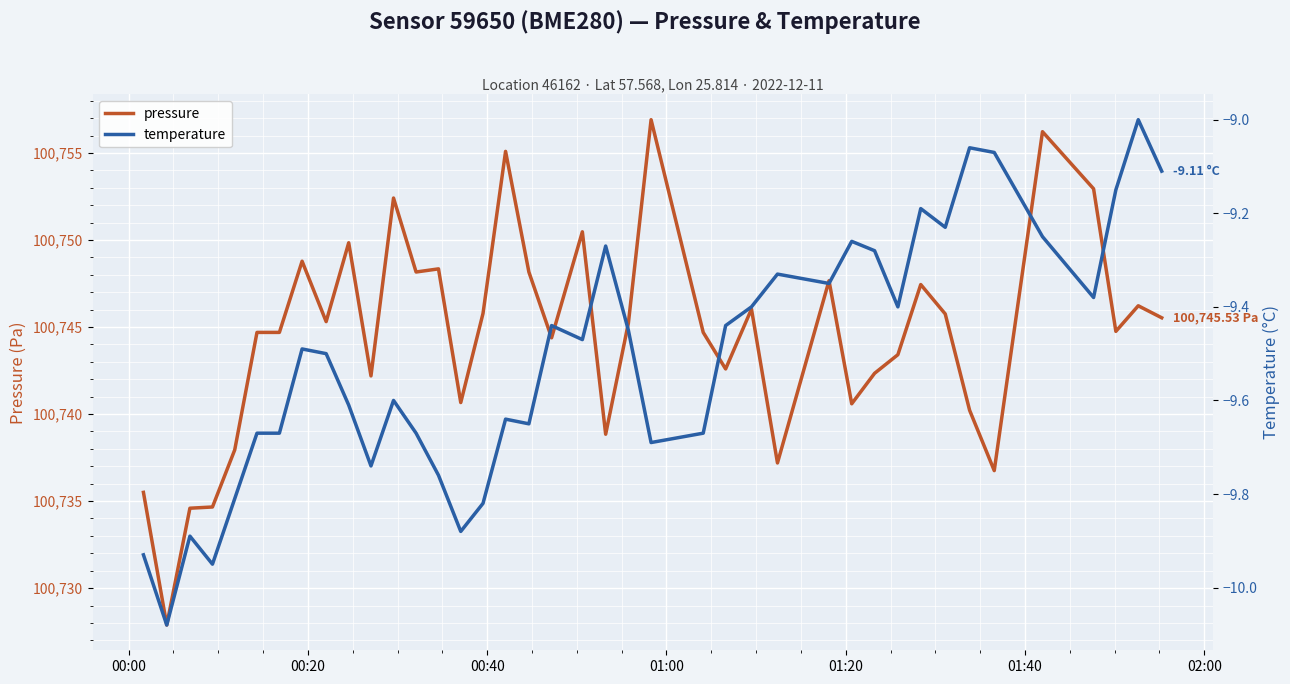

Which series has the largest total across all categories?

pressure